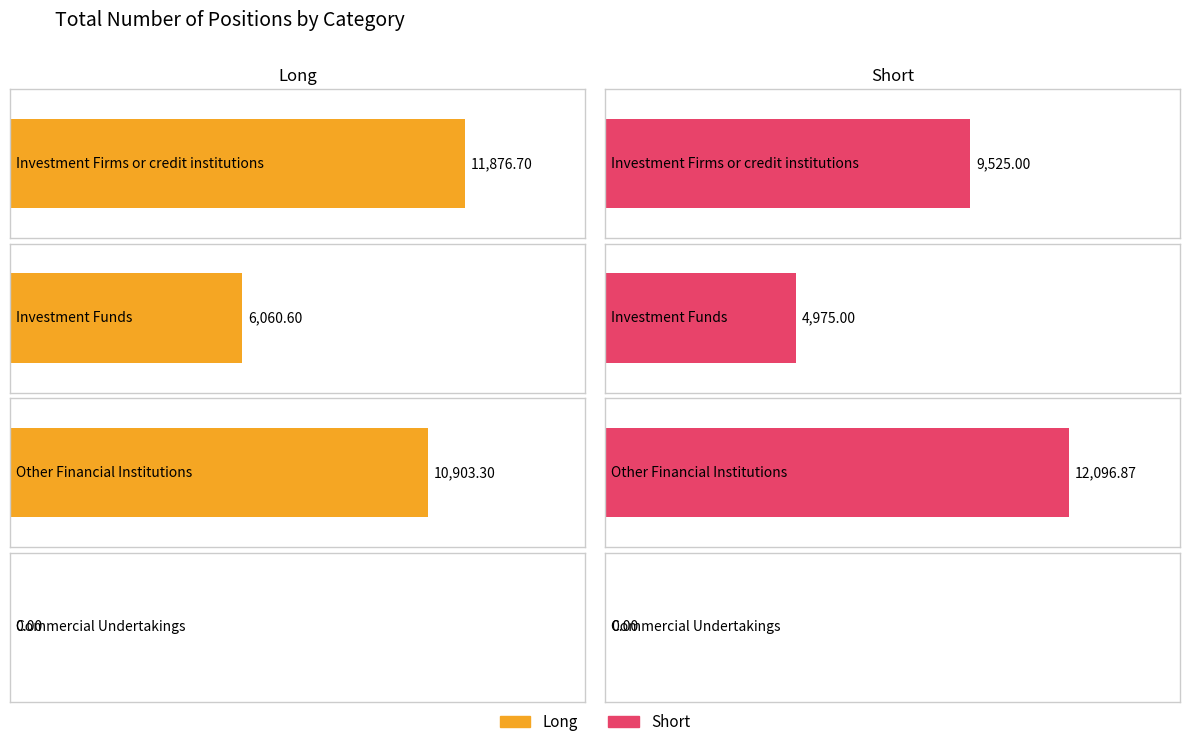

What is the approximate value of Short at Investment Firms or credit institutions?

9525.0